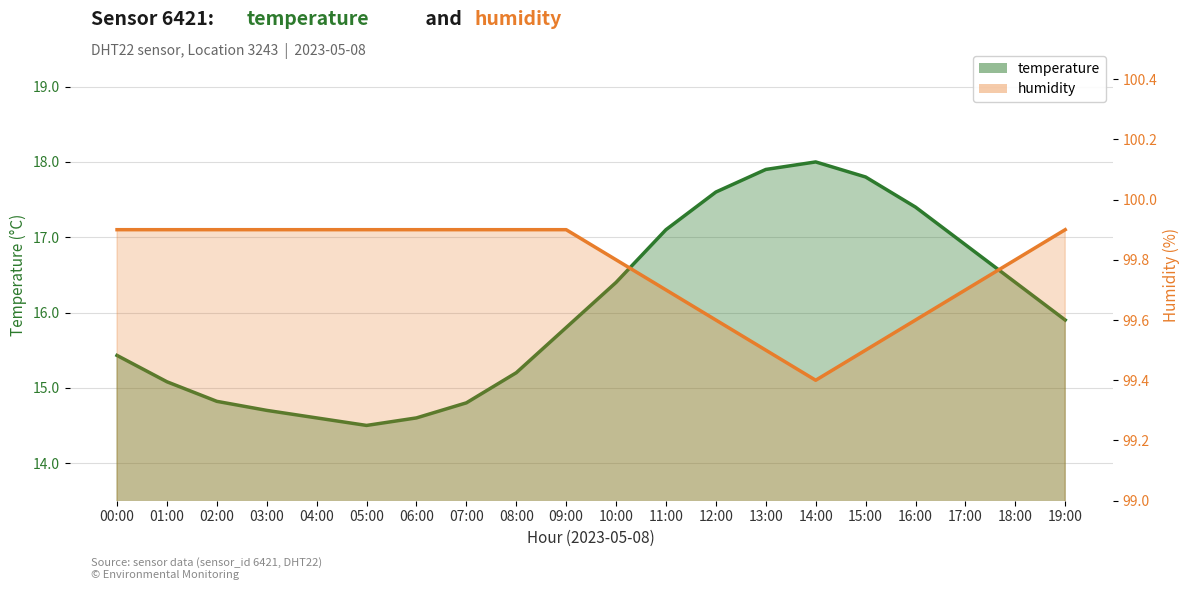

Reading left to right, what are all the values shown in this chart?

temperature: 15.4	15.1	14.8	14.7	14.6	14.5	14.6	14.8	15.2	15.8	16.4	17.1	17.6	17.9	18.0	17.8	17.4	16.9	16.4	15.9
humidity: 99.9	99.9	99.9	99.9	99.9	99.9	99.9	99.9	99.9	99.9	99.8	99.7	99.6	99.5	99.4	99.5	99.6	99.7	99.8	99.9